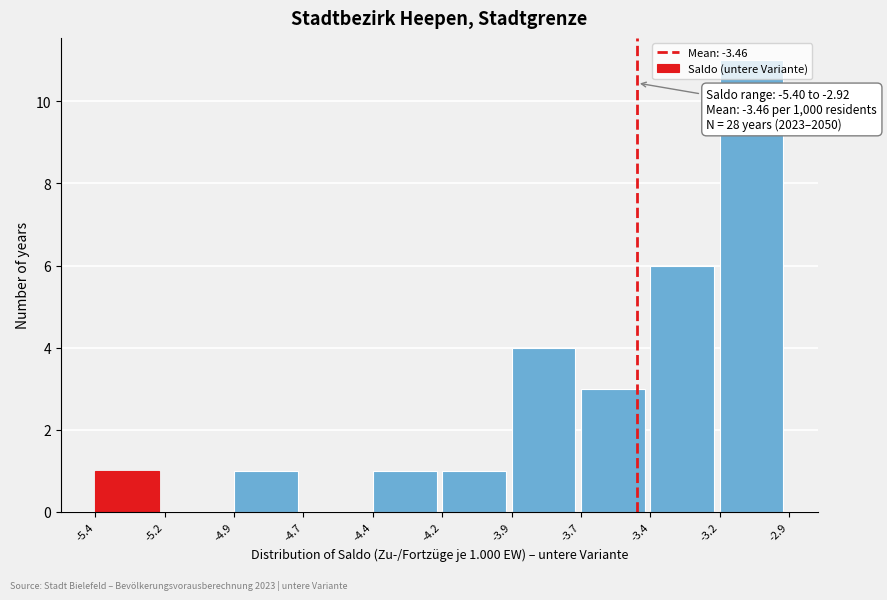

What is the change in value from -5.4 to -3.2?

+10